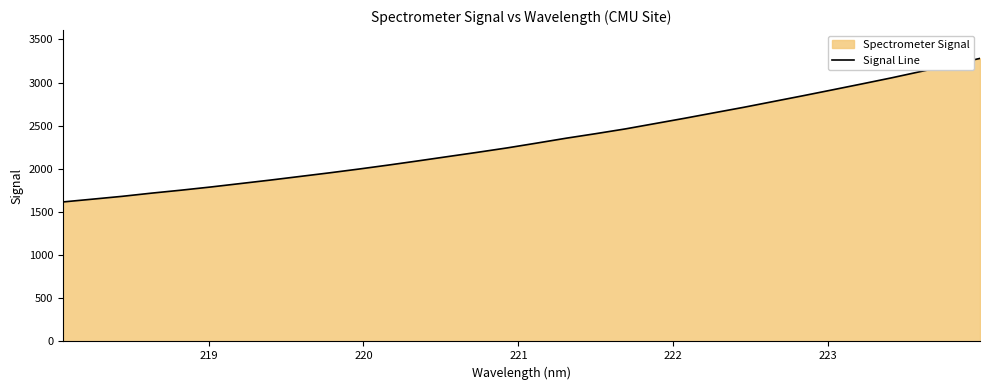

Reading left to right, transcribe all the data shown in this chart.

1616.7	1649.0	1681.7	1719.0	1753.4	1790.3	1830.1	1869.9	1911.9	1953.9	1998.0	2044.4	2092.7	2142.4	2191.6	2242.6	2298.3	2355.3	2407.9	2462.9	2524.5	2585.9	2649.8	2713.1	2780.0	2846.7	2915.2	2984.3	3054.4	3128.6	3202.5	3280.2